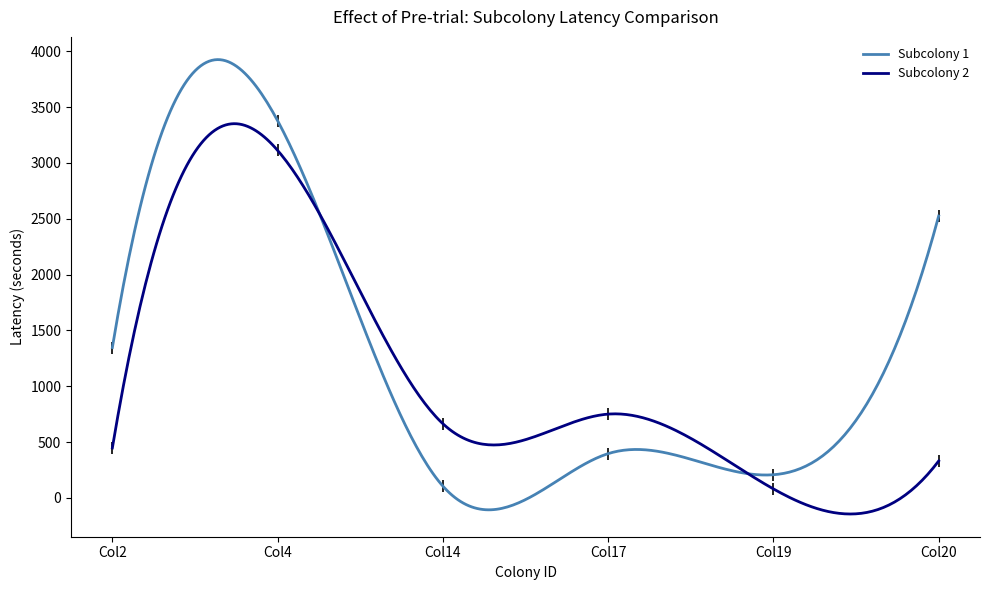

List the series in order of their peak value, lowest first.

Subcolony 2, Subcolony 1